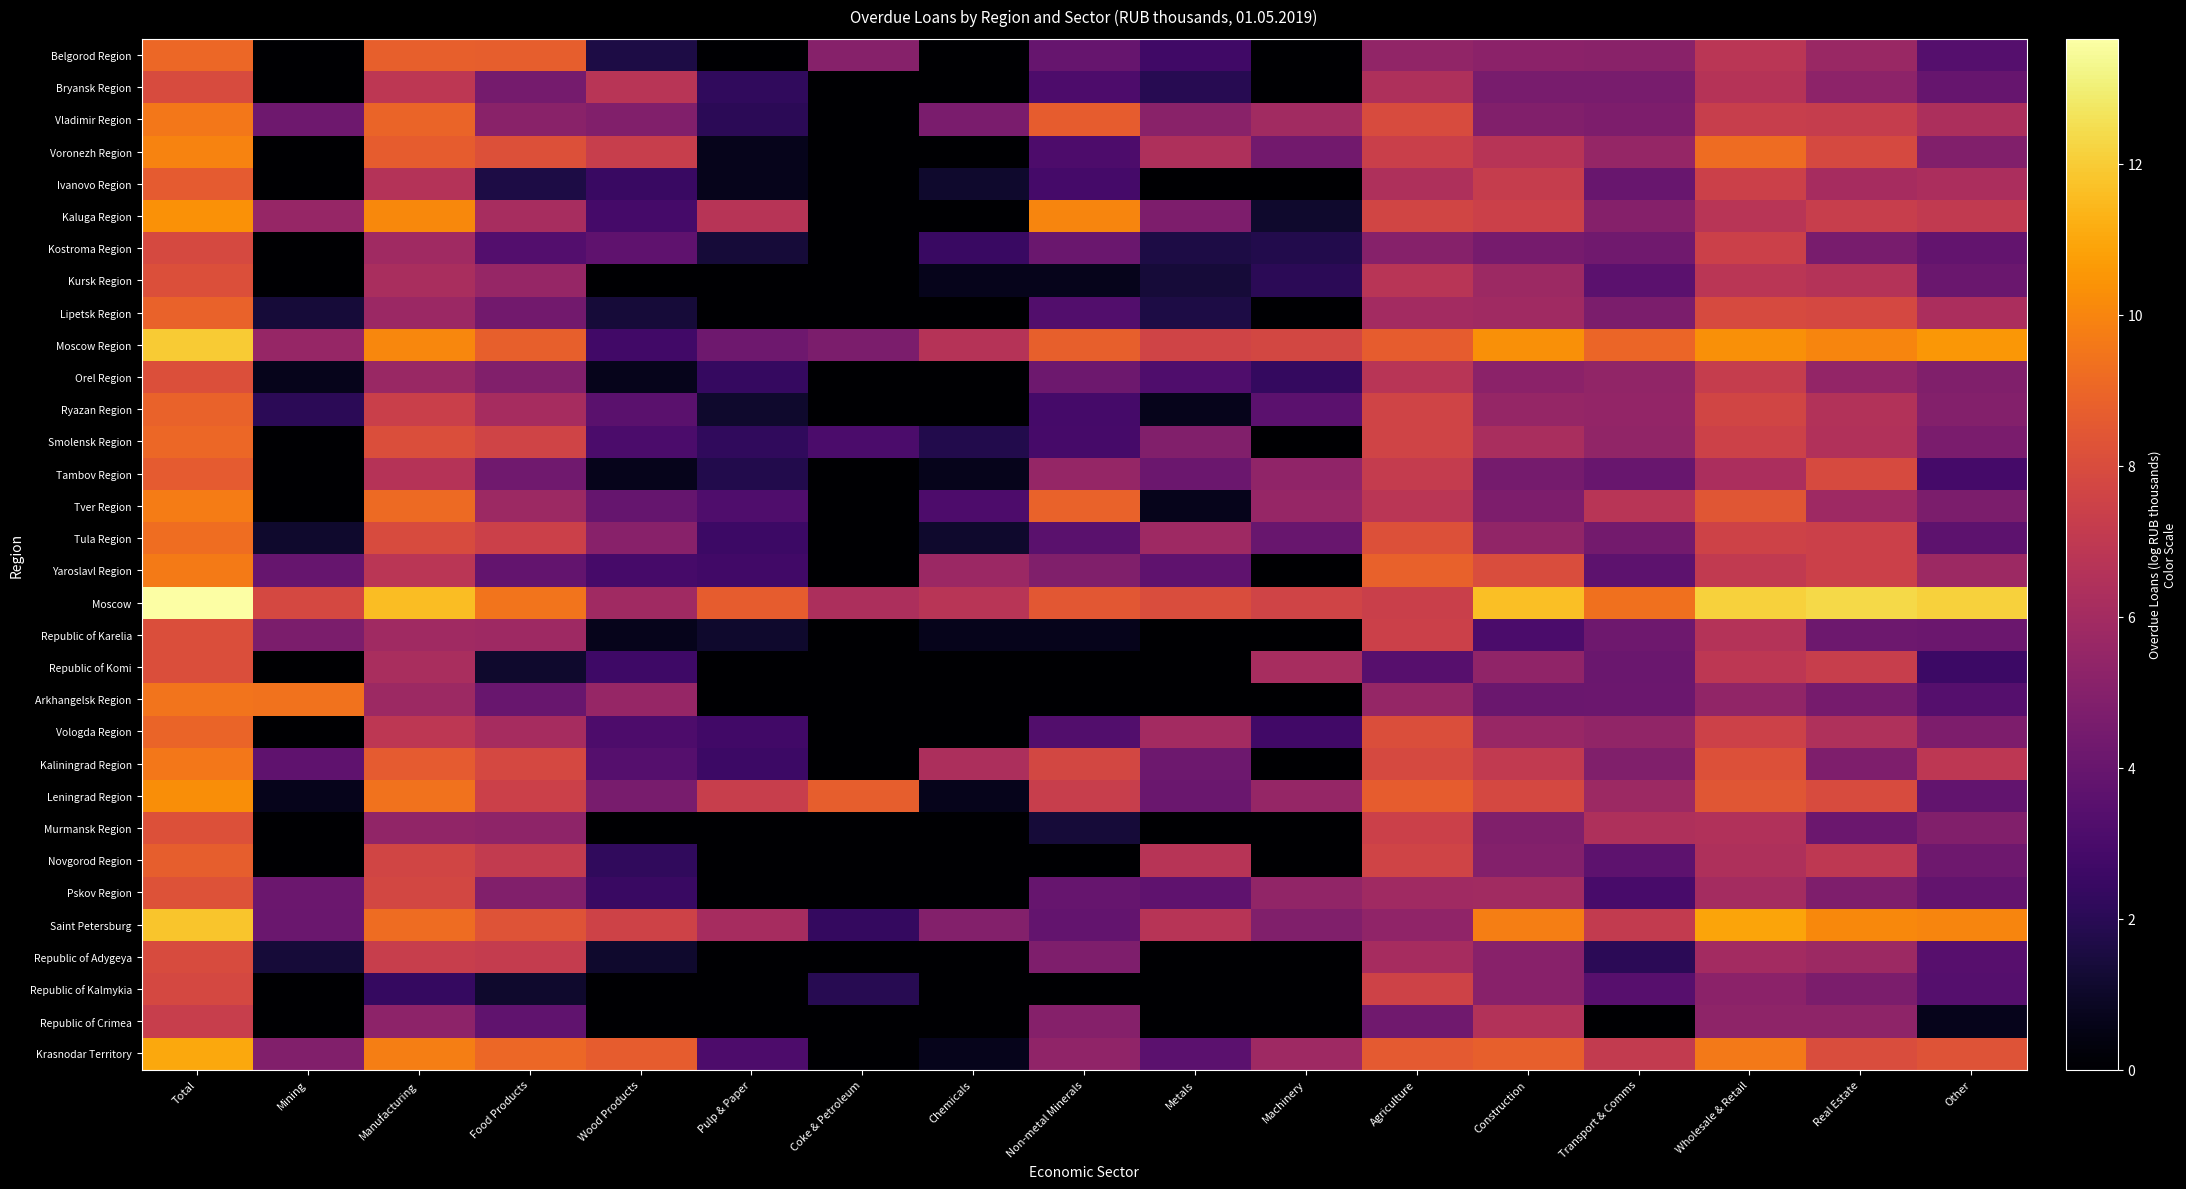

What is the total value across all series at Real Estate?

212.8